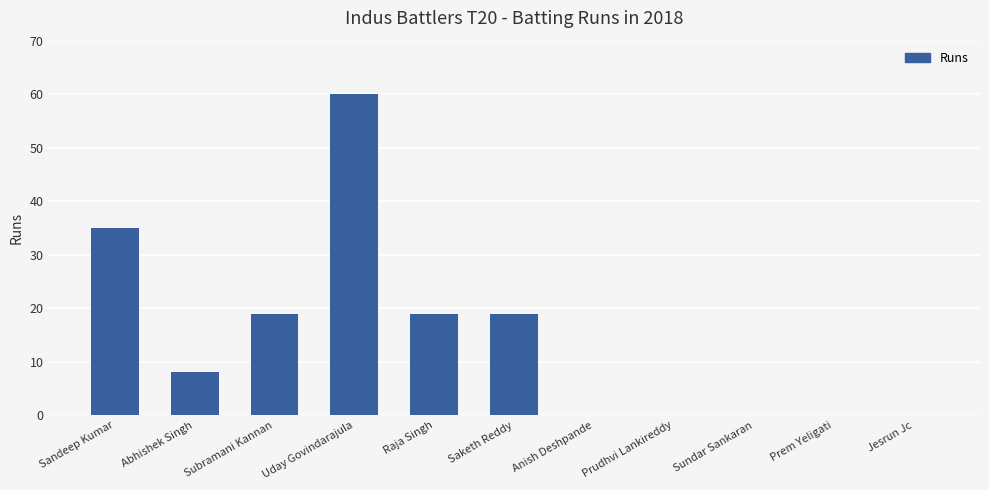

At which label does the data first exceed 8?

Sandeep Kumar